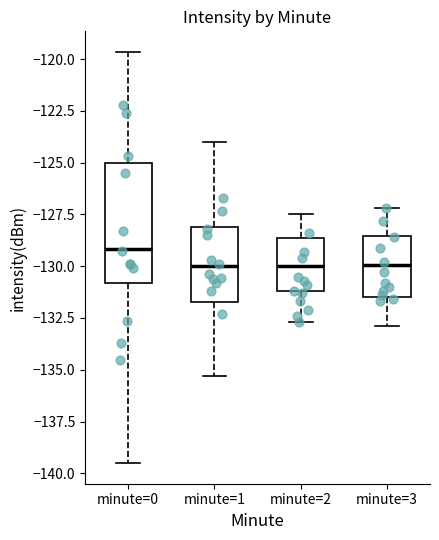

Reading left to right, read every box against the y-axis: the position of its median line, the range the box covers, and the ends of its whiskers. The values are not printed on the chart, so give them approximately, as read against the axis.

minute=0: median -129.0, box -131.0 to -125.0, whiskers -139.5 to -119.5
minute=1: median -130.0, box -131.5 to -128.0, whiskers -135.5 to -124.0
minute=2: median -130.0, box -131.0 to -128.5, whiskers -132.5 to -127.5
minute=3: median -130.0, box -131.5 to -128.5, whiskers -133.0 to -127.0